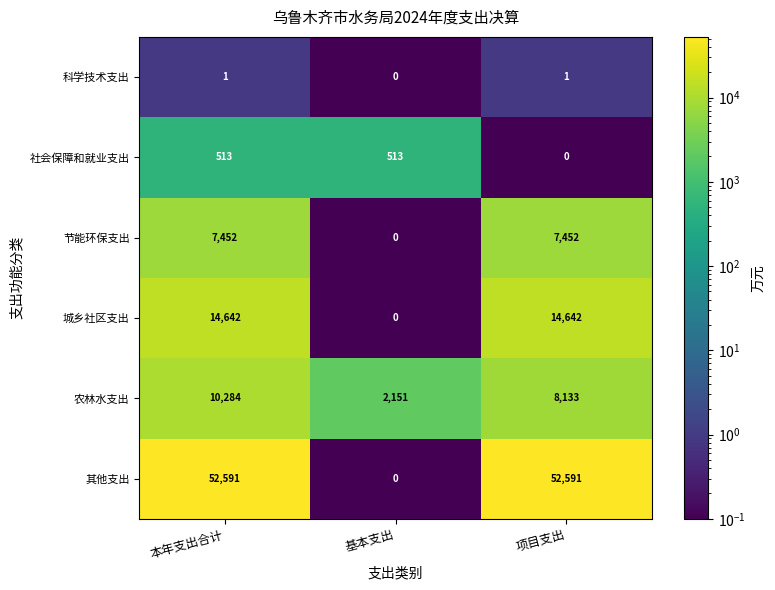

At which label does 农林水支出 first exceed 8133?

本年支出合计